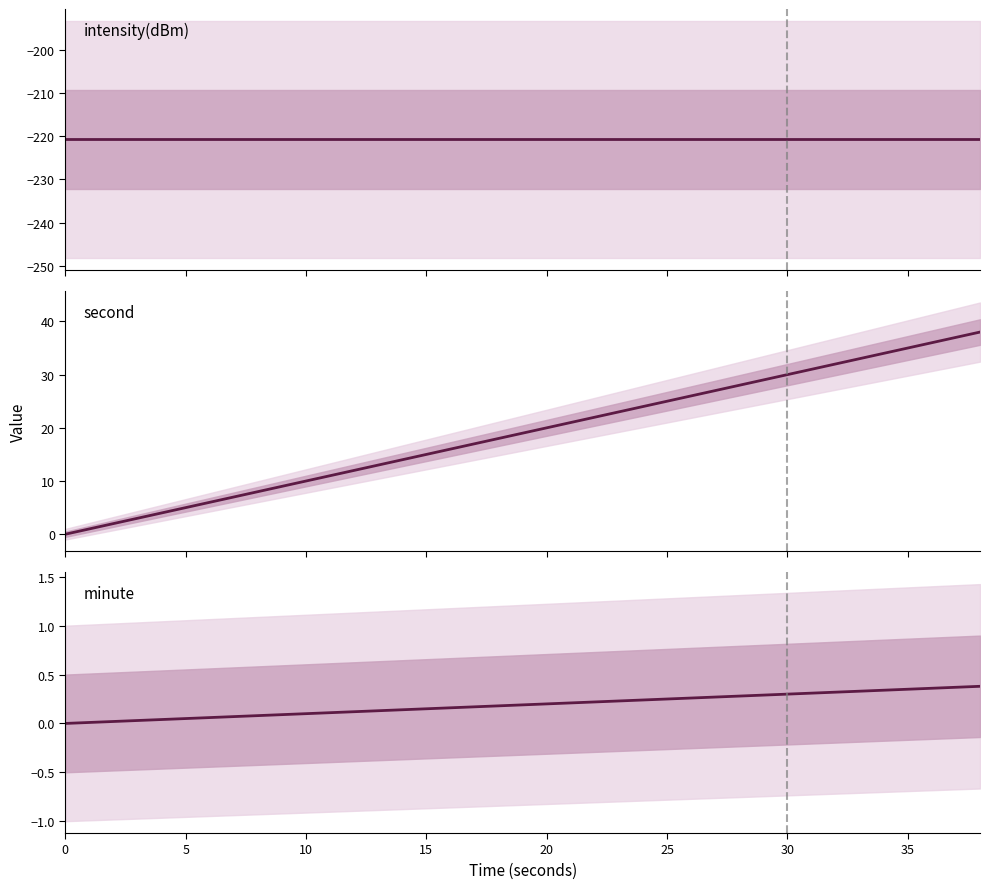

What is the smallest value displayed?

-220.7